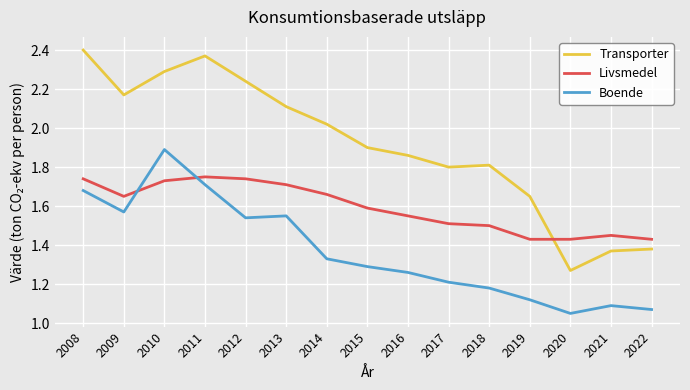

At which label does Transporter reach its minimum?

2020